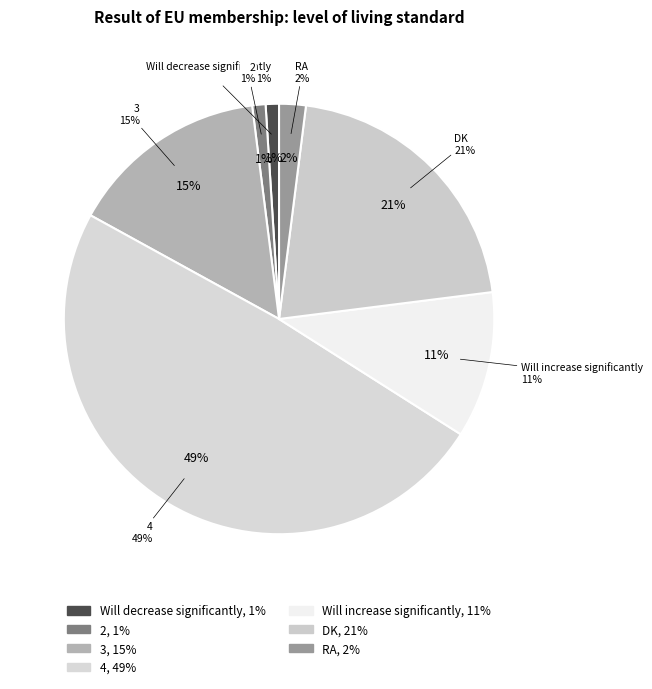

Approximately how many times larger is the value at Will decrease significantly compared to 2?

1.0